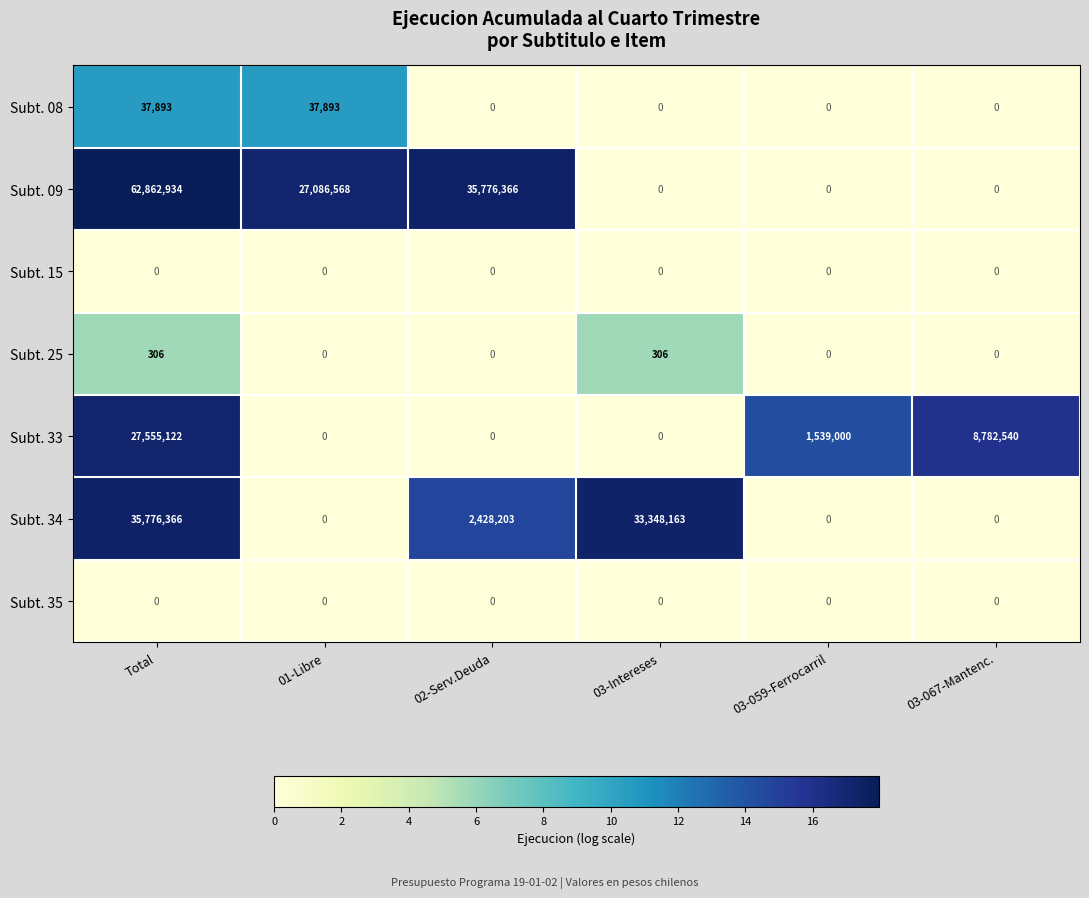

Which series has the largest total across all categories?

Subt. 09